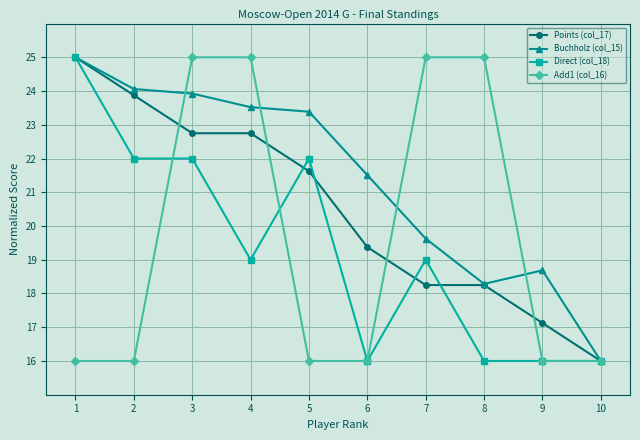

Which series has the largest total across all categories?

Buchholz (col_15)